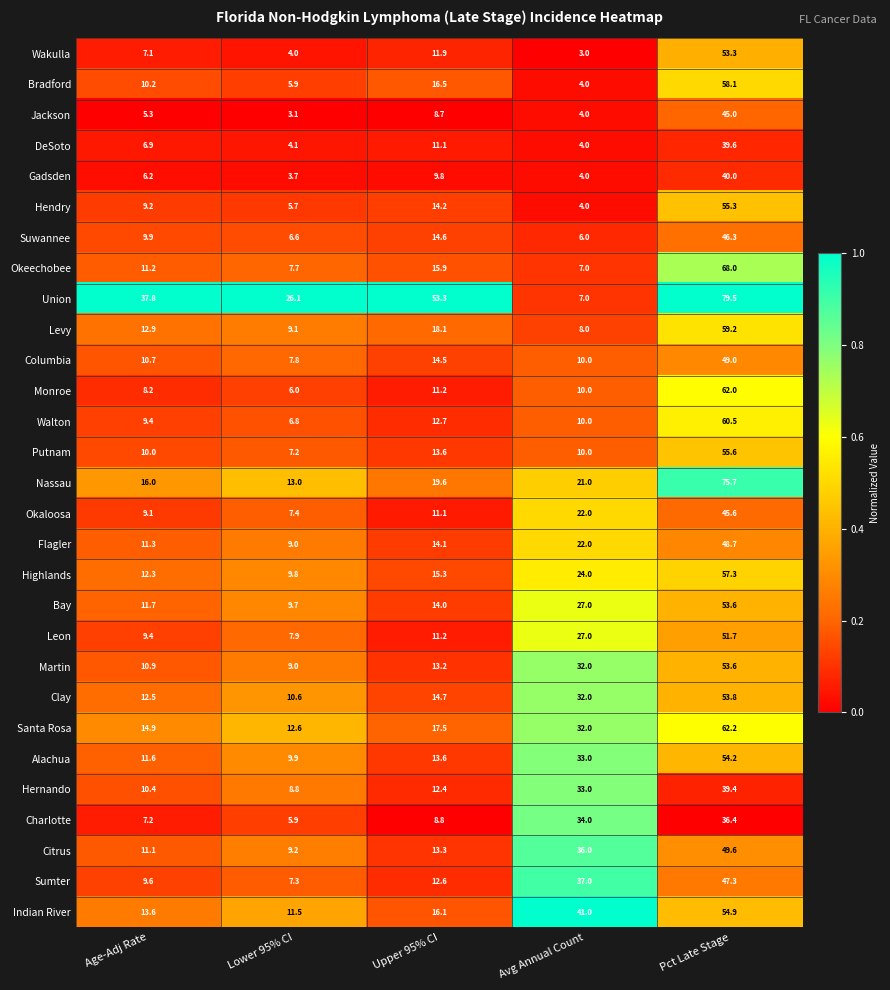

At which label does Citrus first exceed 13?

Upper 95% CI